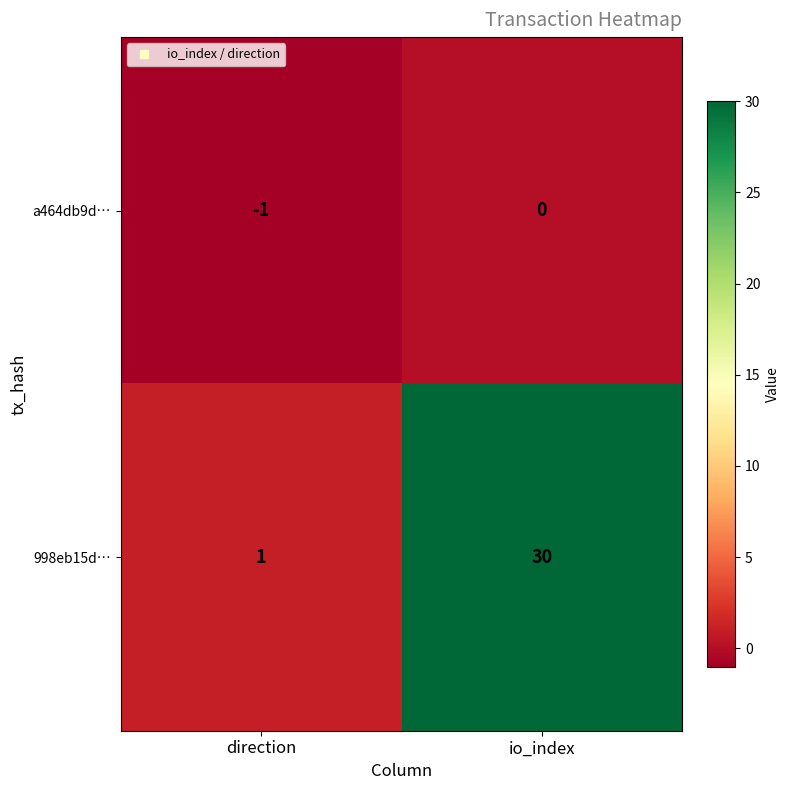

Between direction and io_index, which series saw the biggest shift?

998eb15d…